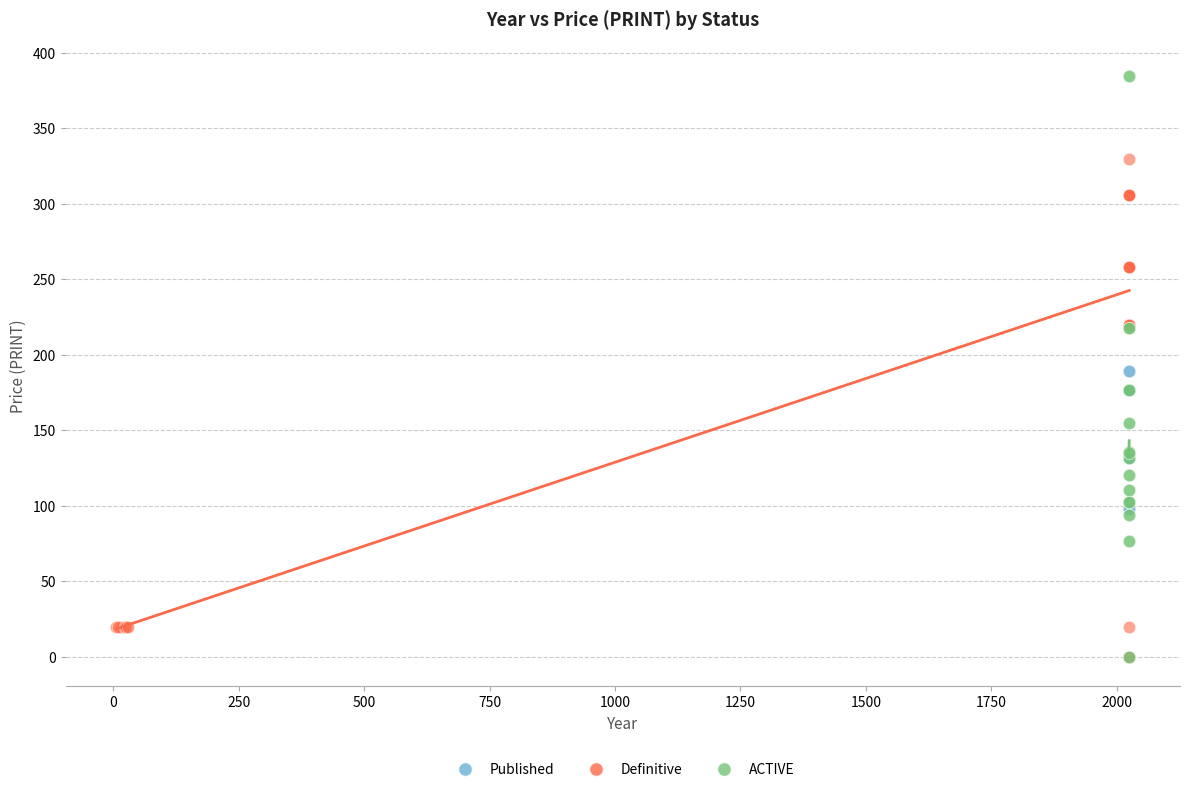

Which series has the largest Y range (max minus min)?

ACTIVE